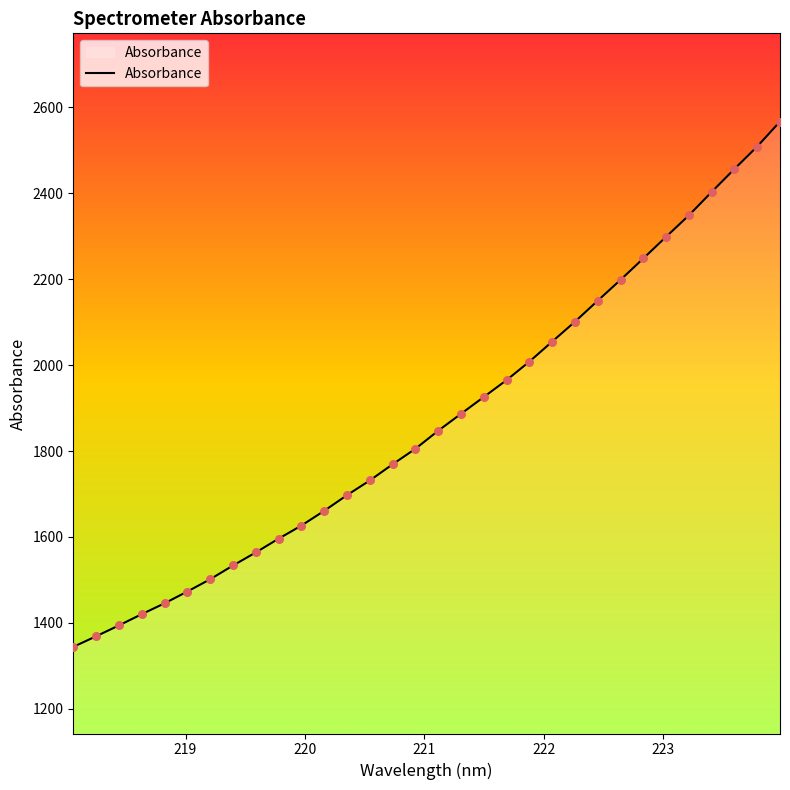

What is the maximum value shown in the chart?

2566.9